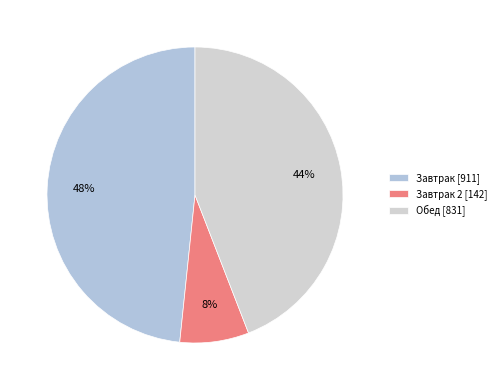

Count the number of slices in the pie.

3